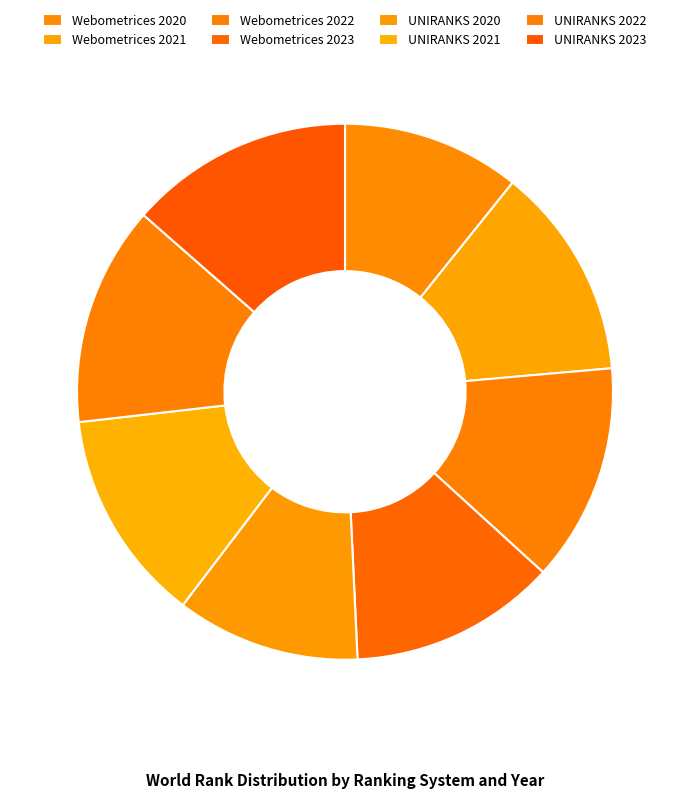

Between Webometrices 2021 and Webometrices 2023, which is larger?

Webometrices 2021